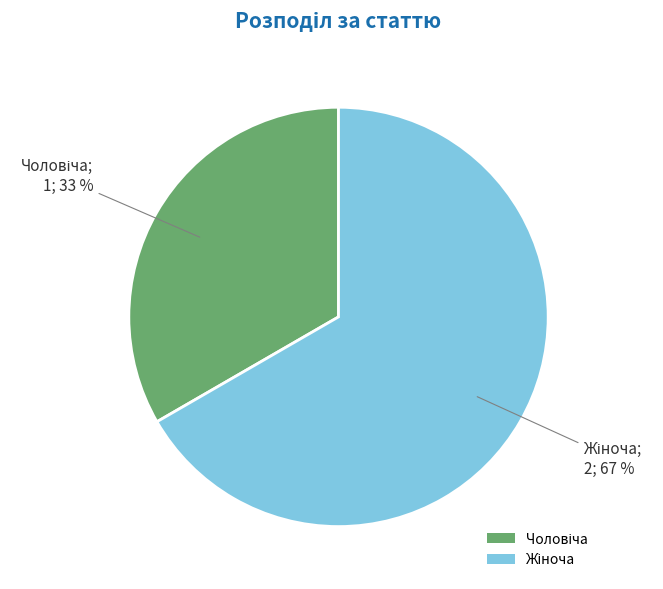

To the nearest percent, what is the average slice percentage?

50%